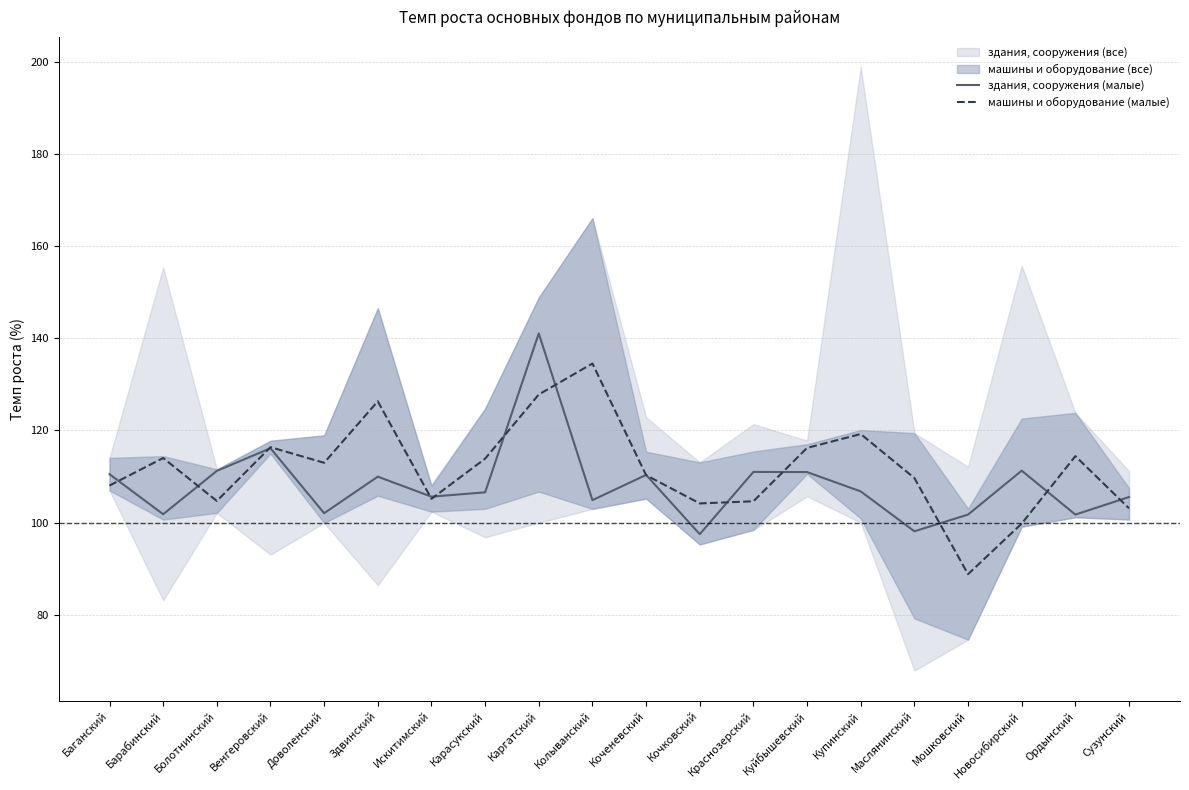

How many interior local valleys does the здания, сооружения (малые) series have?

7